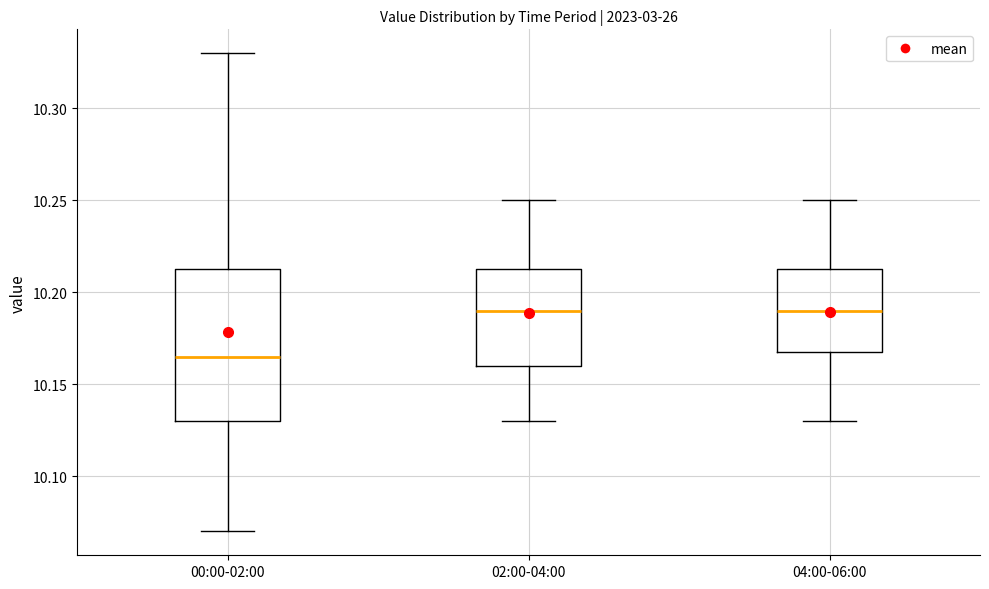

Which box is the tallest, from its lower edge to its upper edge?

00:00-02:00